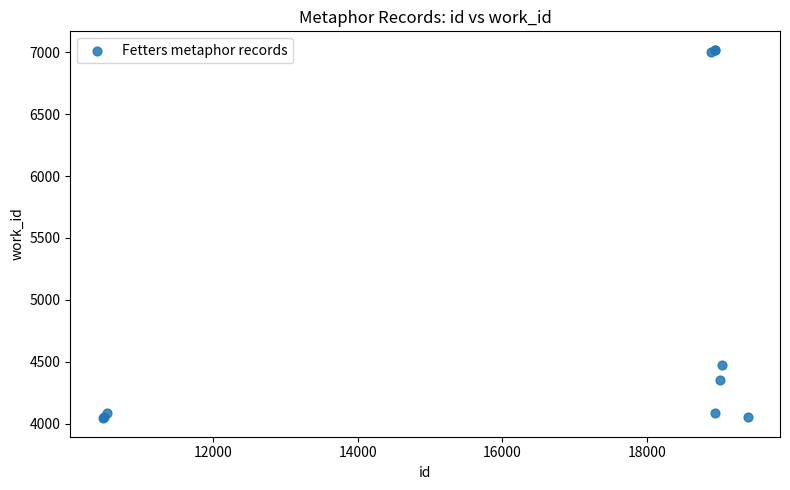

What Y value in the scatter plot is closest to 5532?

4477